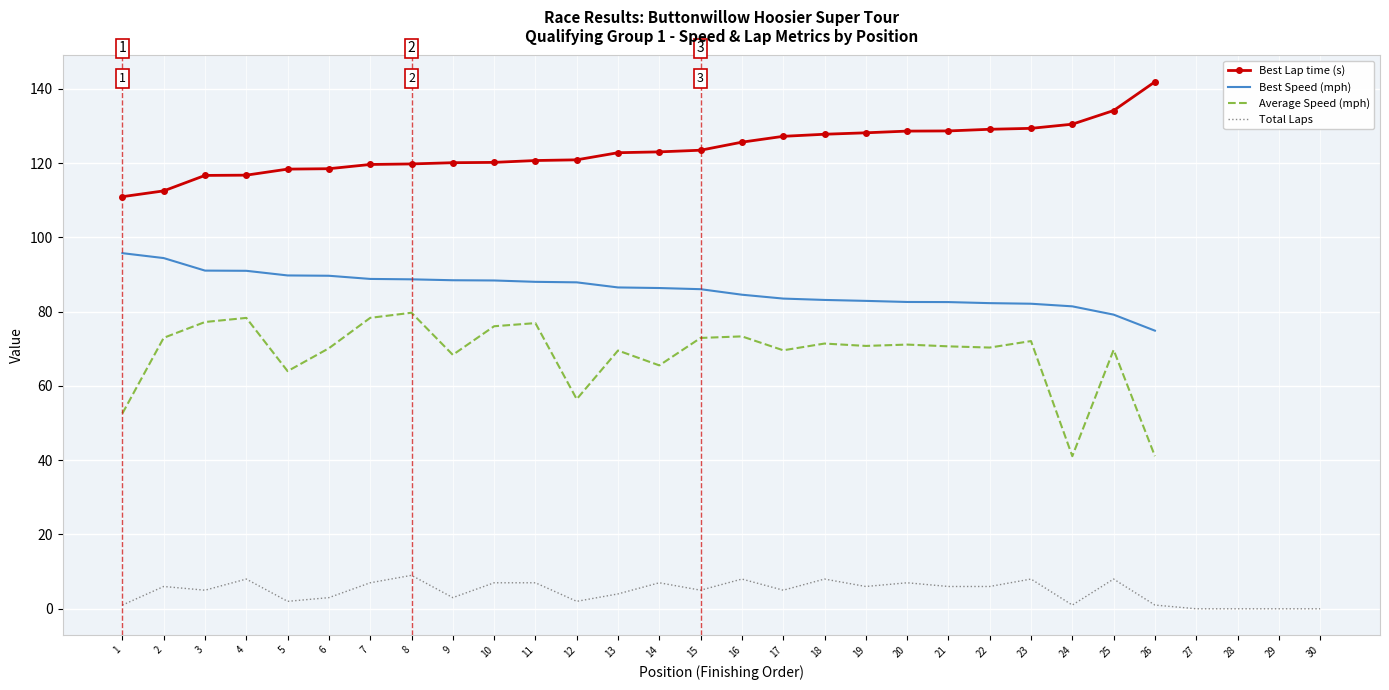

Reading right to left, what are all the values shown in this chart?

Total Laps: Jose Rodriguez=0.0	Rylan Hazelton=0.0	Guy Laidig=0.0	Tony Ave=0.0	Carl Fung=1.0	Dale Shoemaker=8.0	Tim Hunter=1.0	Giorgio Pierangeli=8.0	Whitfield Gregg=6.0	Joe Schubert=6.0	Richard James=7.0	Wilson Powell=6.0	David Zink=8.0	Amy Mills=5.0	James Bishop=8.0	Nick Leverone=5.0	Izzy Sanchez=7.0	Morgan Trotter=4.0	Scott Graham=2.0	Kevin Lachance=7.0	Nathan Pope=7.0	Wolfgang Maike=3.0	Carl Young=9.0	Dominic Starkweather=7.0	Doug Ruthroff=3.0	Larry Hansen=2.0	Mike Henderson=8.0	Michael Heintzman=5.0	Taz Harvey=6.0	Michael Lewis=1.0
Best Lap time: Jose Rodriguez=0.0	Rylan Hazelton=0.0	Guy Laidig=0.0	Tony Ave=0.0	Carl Fung=141.8	Dale Shoemaker=134.1	Tim Hunter=130.4	Giorgio Pierangeli=129.3	Whitfield Gregg=129.1	Joe Schubert=128.6	Richard James=128.6	Wilson Powell=128.1	David Zink=127.7	Amy Mills=127.2	James Bishop=125.6	Nick Leverone=123.4	Izzy Sanchez=123.0	Morgan Trotter=122.8	Scott Graham=120.9	Kevin Lachance=120.7	Nathan Pope=120.2	Wolfgang Maike=120.1	Carl Young=119.8	Dominic Starkweather=119.6	Doug Ruthroff=118.5	Larry Hansen=118.4	Mike Henderson=116.7	Michael Heintzman=116.7	Taz Harvey=112.5	Michael Lewis=110.9
Best Speed: Jose Rodriguez=0.0	Rylan Hazelton=0.0	Guy Laidig=0.0	Tony Ave=0.0	Carl Fung=74.9	Dale Shoemaker=79.2	Tim Hunter=81.4	Giorgio Pierangeli=82.1	Whitfield Gregg=82.3	Joe Schubert=82.6	Richard James=82.6	Wilson Powell=82.9	David Zink=83.1	Amy Mills=83.5	James Bishop=84.5	Nick Leverone=86.0	Izzy Sanchez=86.3	Morgan Trotter=86.5	Scott Graham=87.9	Kevin Lachance=88.0	Nathan Pope=88.4	Wolfgang Maike=88.4	Carl Young=88.7	Dominic Starkweather=88.8	Doug Ruthroff=89.6	Larry Hansen=89.7	Mike Henderson=91.0	Michael Heintzman=91.0	Taz Harvey=94.4	Michael Lewis=95.7
Average Speed: Jose Rodriguez=0.0	Rylan Hazelton=0.0	Guy Laidig=0.0	Tony Ave=0.0	Carl Fung=41.1	Dale Shoemaker=69.7	Tim Hunter=41.1	Giorgio Pierangeli=72.1	Whitfield Gregg=70.3	Joe Schubert=70.6	Richard James=71.1	Wilson Powell=70.8	David Zink=71.4	Amy Mills=69.6	James Bishop=73.3	Nick Leverone=72.9	Izzy Sanchez=65.5	Morgan Trotter=69.5	Scott Graham=56.4	Kevin Lachance=76.9	Nathan Pope=76.1	Wolfgang Maike=68.4	Carl Young=79.7	Dominic Starkweather=78.3	Doug Ruthroff=70.1	Larry Hansen=64.0	Mike Henderson=78.3	Michael Heintzman=77.2	Taz Harvey=72.9	Michael Lewis=52.6